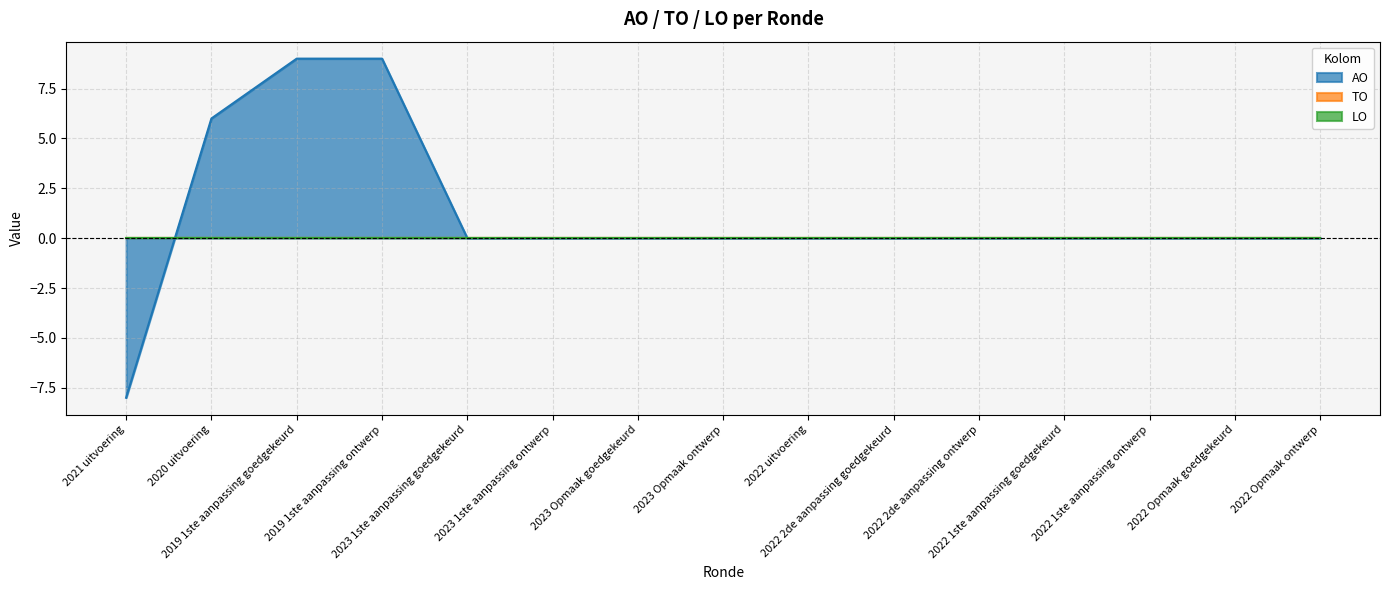

At 2022 2de aanpassing goedgekeurd, list the series in order from smallest to largest.

AO, TO, LO